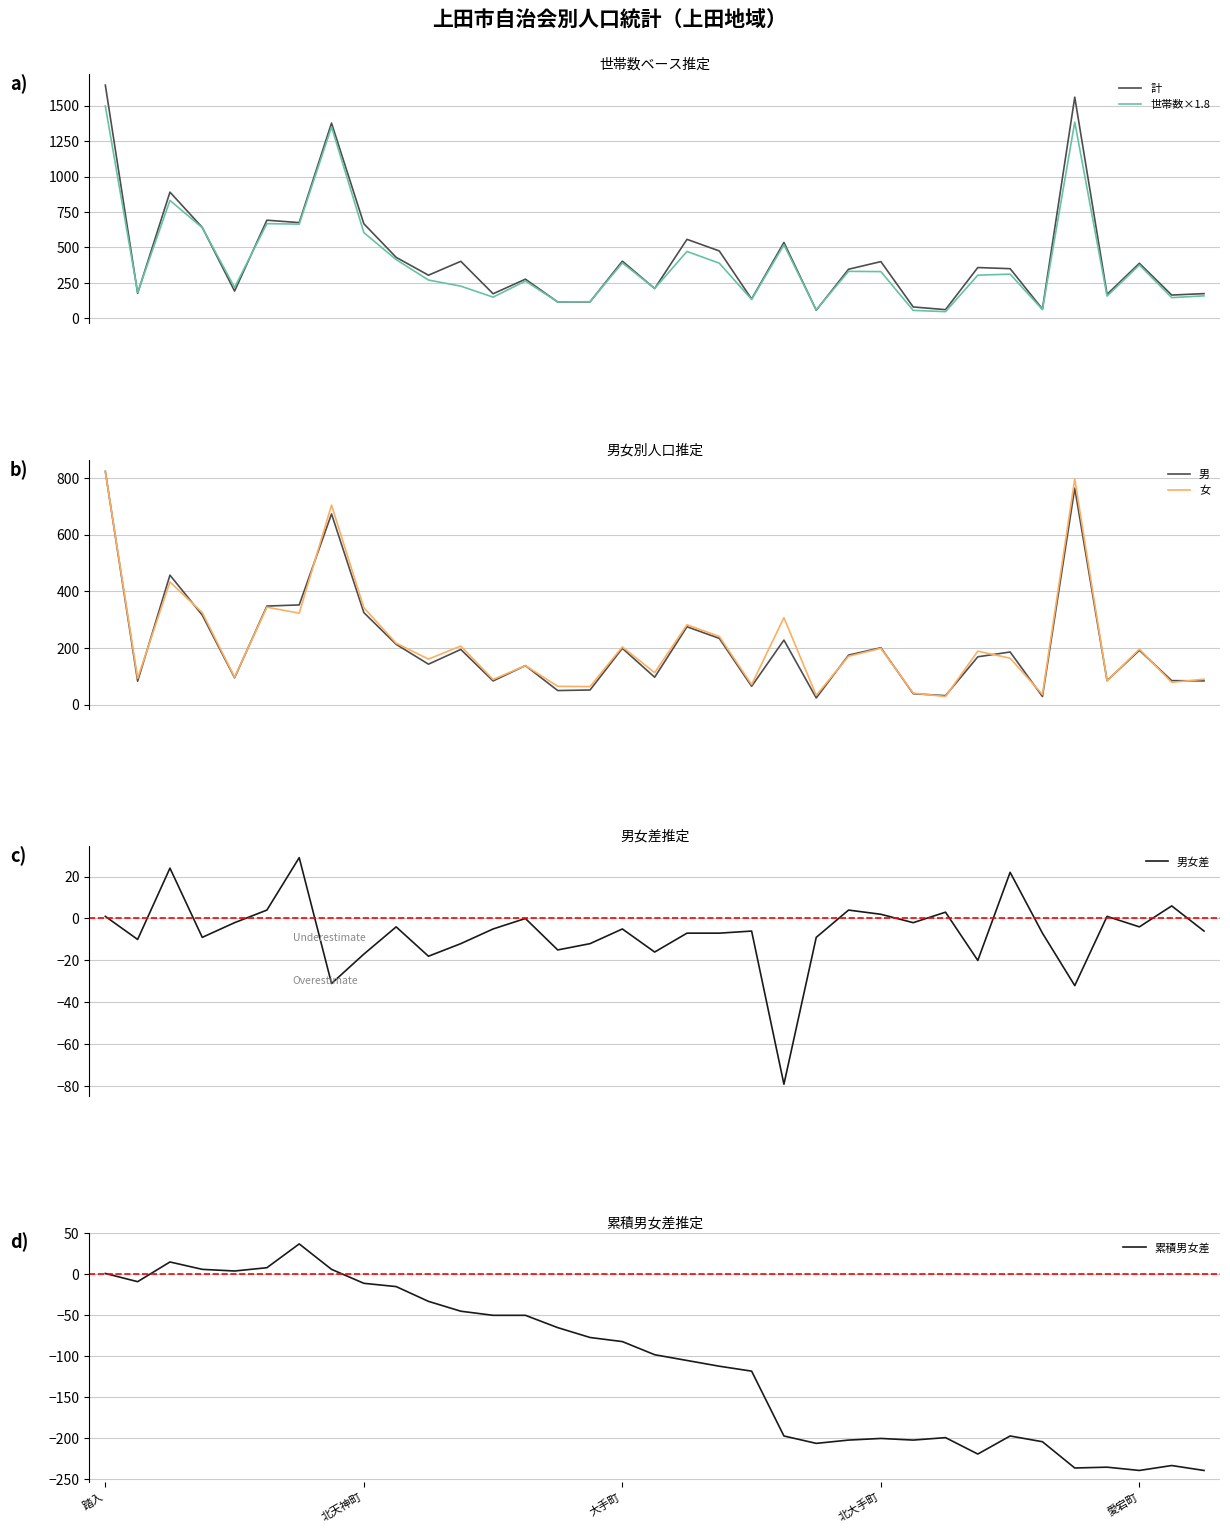

Between 踏入 and 25, which is larger?

踏入